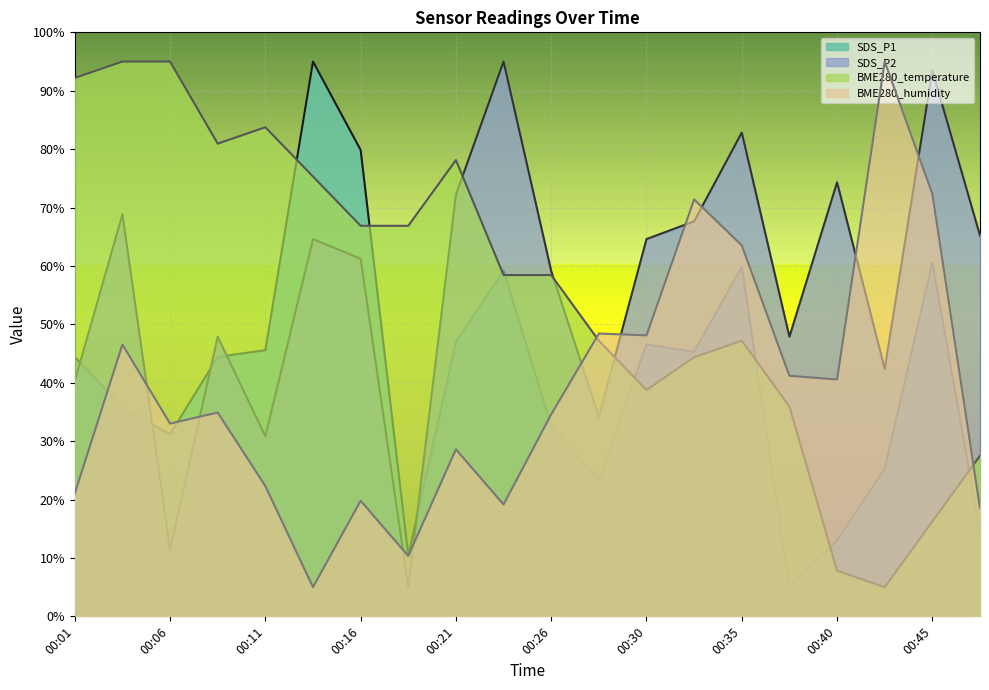

At how many categories does at least one series exceed 37?

20